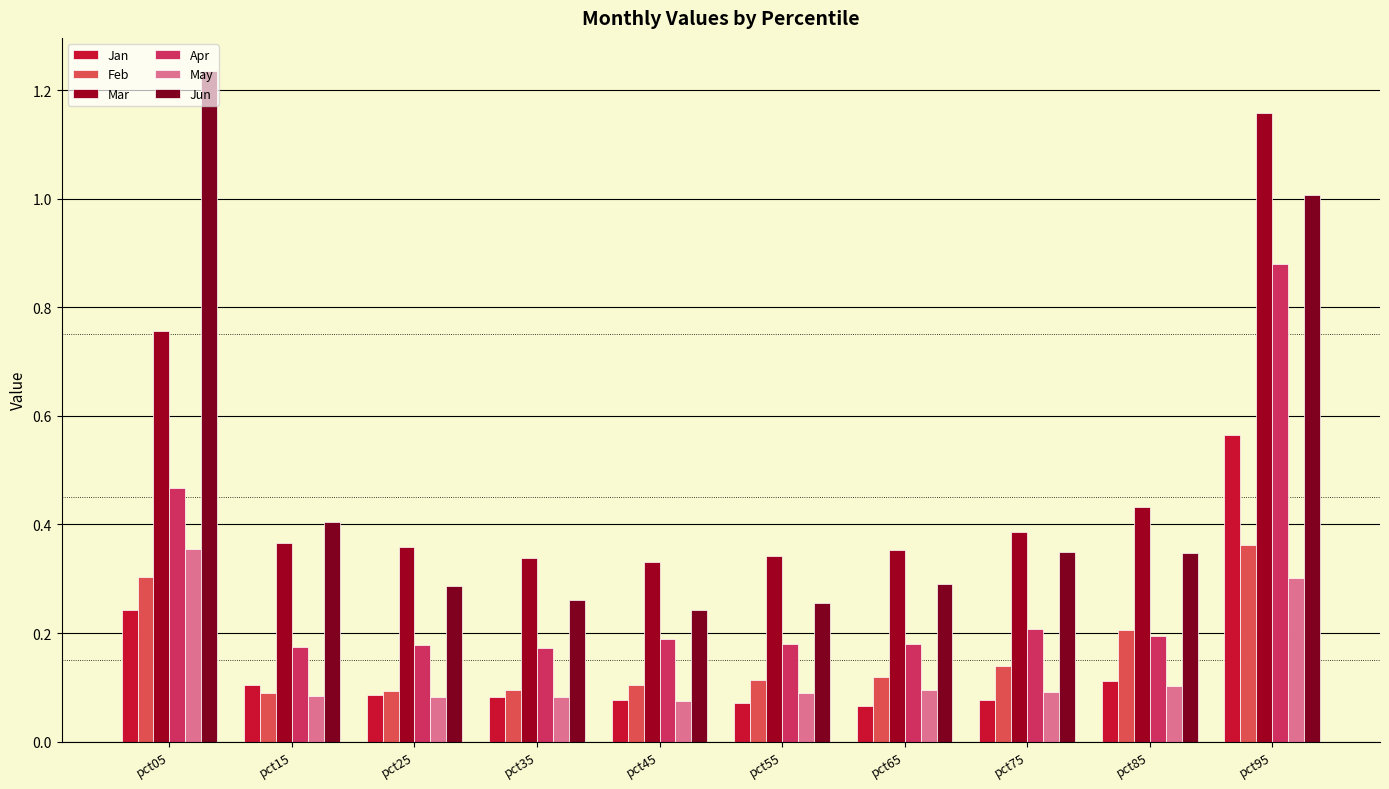

At pct55, list the series in order from smallest to largest.

Jan, May, Feb, Apr, Jun, Mar